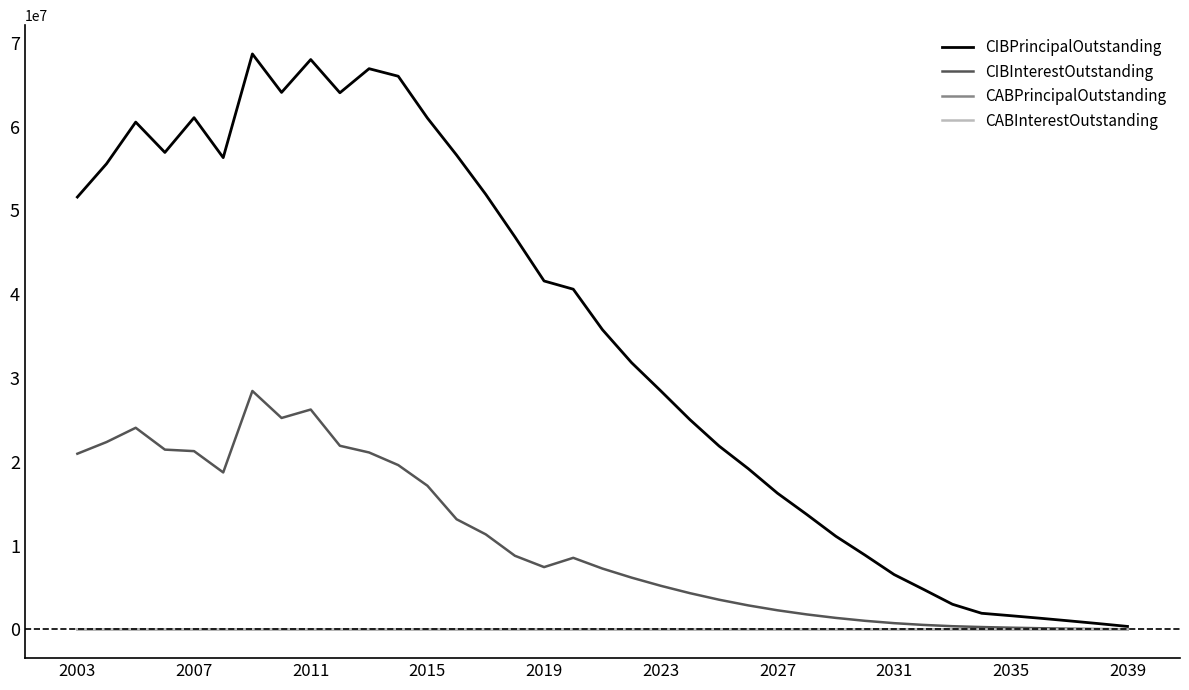

True or false: CABPrincipalOutstanding has more than 2 interior local peaks.

False